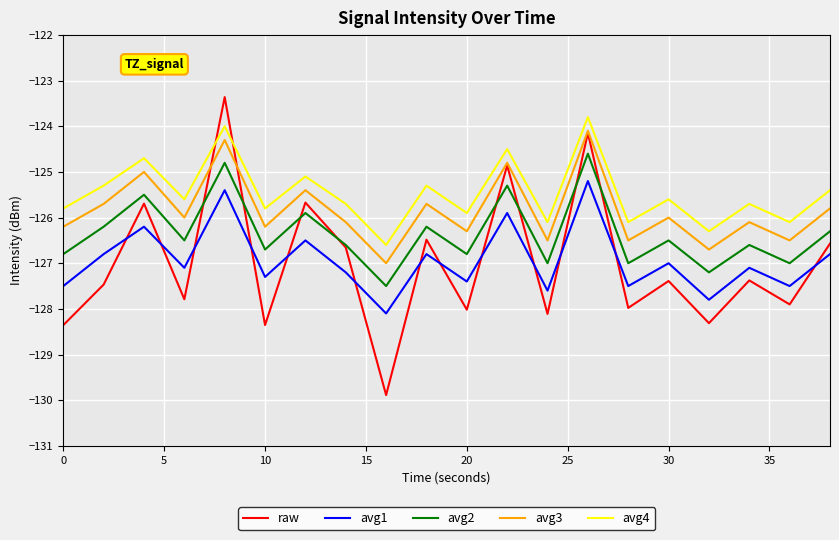

How many lines are shown in the chart?

5